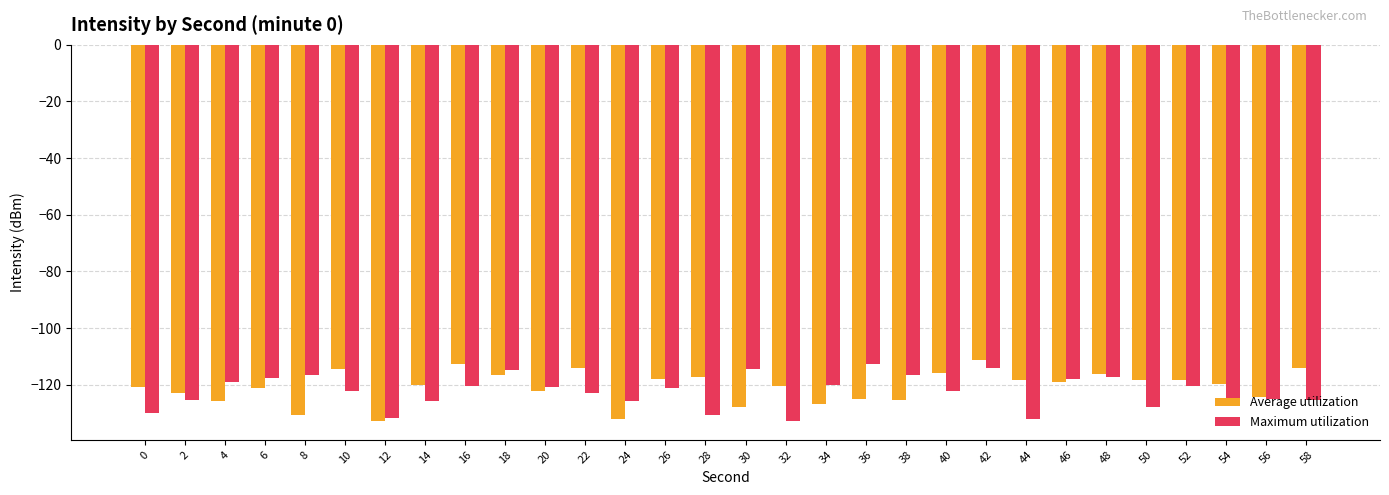

What is the total value across all series at 48?

-233.2